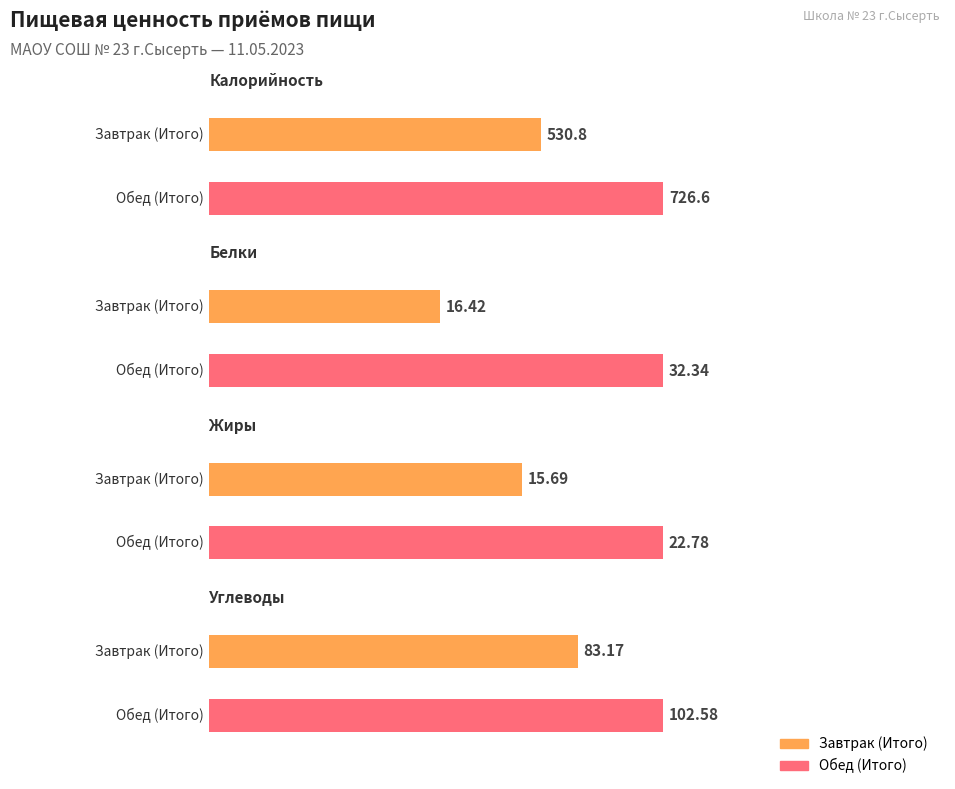

What is the value of the Калорийность bar at the 2nd from the left?

726.6